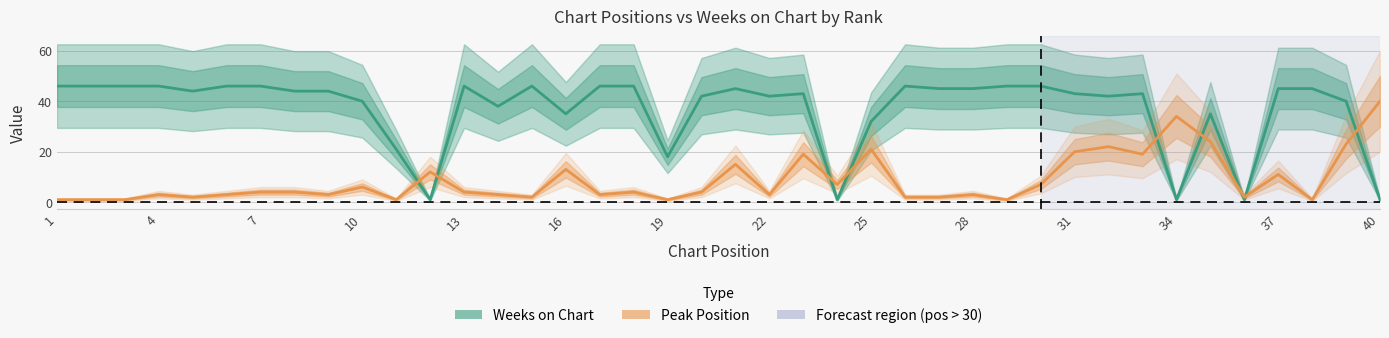

At how many categories does at least one series exceed 31?

35